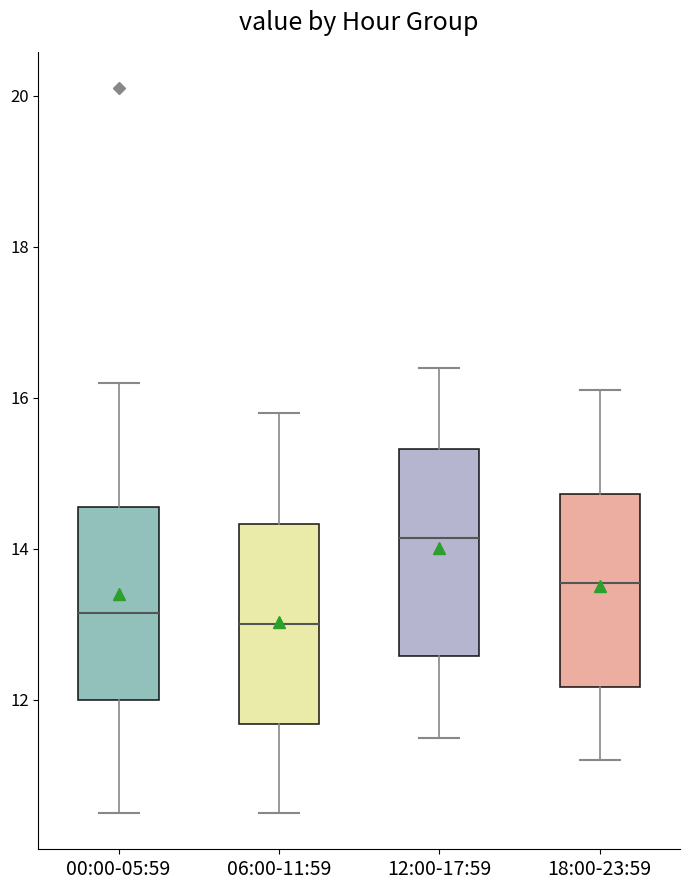

Reading left to right, read every box against the y-axis: the position of its median line, the range the box covers, and the ends of its whiskers. The values are not printed on the chart, so give them approximately, as read against the axis.

00:00-05:59: median 13.2, box 12.0 to 14.6, whiskers 10.6 to 16.2
06:00-11:59: median 13.0, box 11.6 to 14.4, whiskers 10.6 to 15.8
12:00-17:59: median 14.2, box 12.6 to 15.4, whiskers 11.6 to 16.4
18:00-23:59: median 13.6, box 12.2 to 14.8, whiskers 11.2 to 16.2